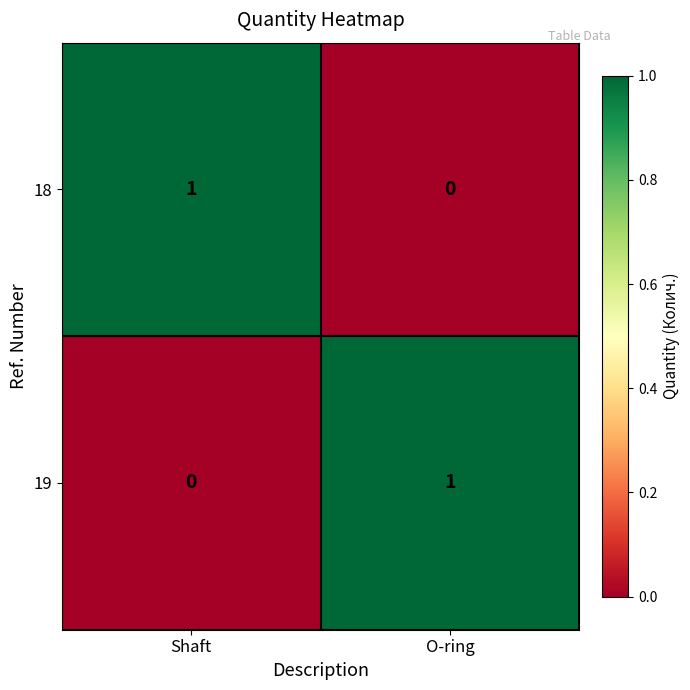

What is the total value across all series at O-ring?

1